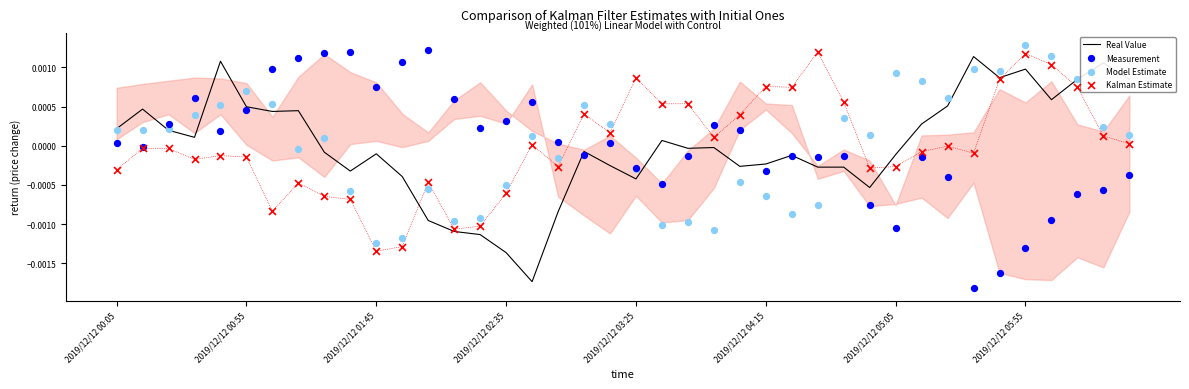

Which series has the widest spread of Y values?

Measurement